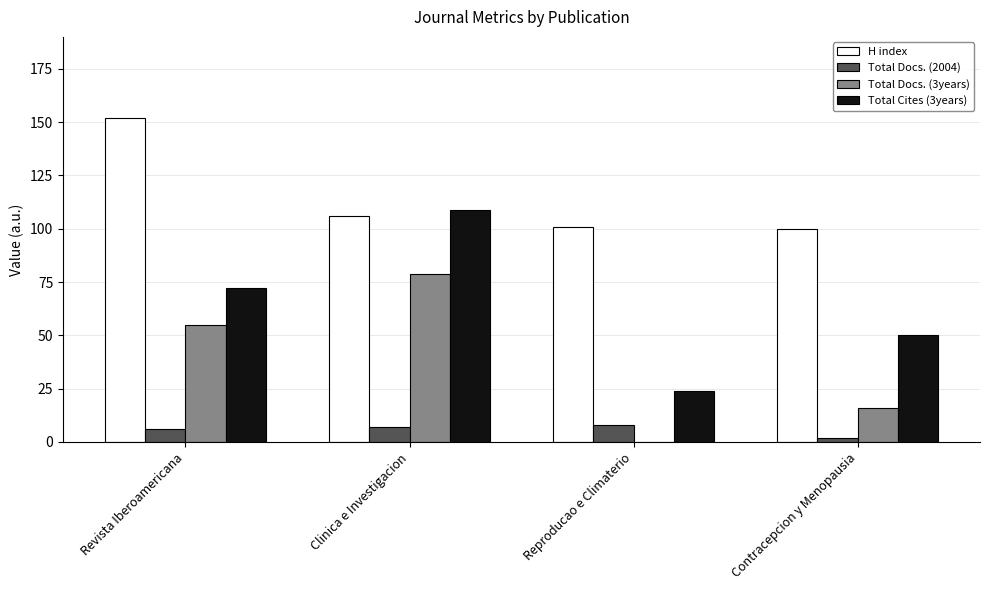

Is the value of H index at Reproducao e Climaterio greater than the value of Total Docs. (3years) at Reproducao e Climaterio?

Yes